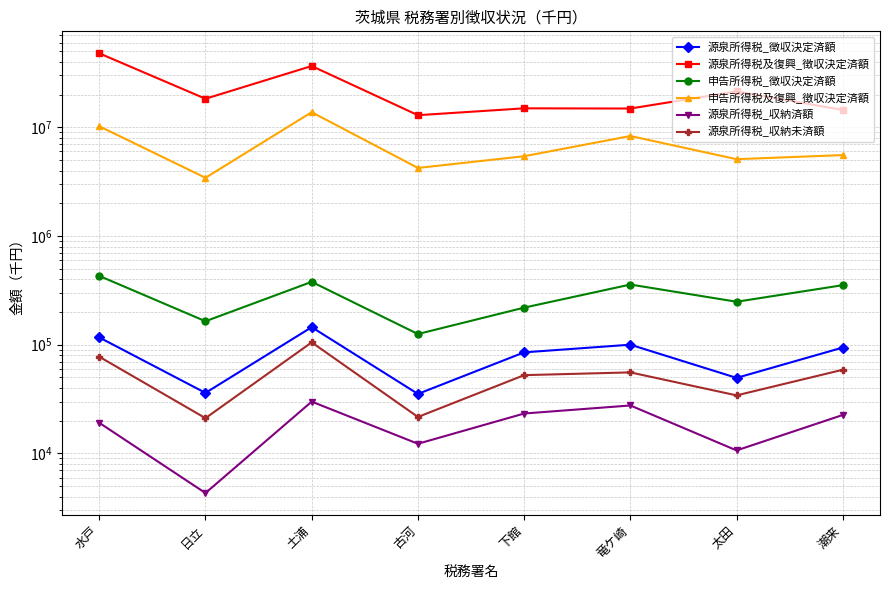

True or false: 申告所得税_徴収決定済額 has more than 1 interior local peaks.

True